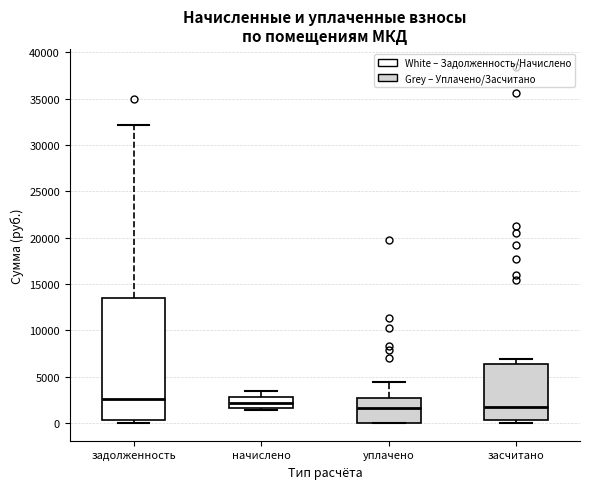

Comparing the boxes themselves (not the whiskers), which one is the tallest?

задолженность